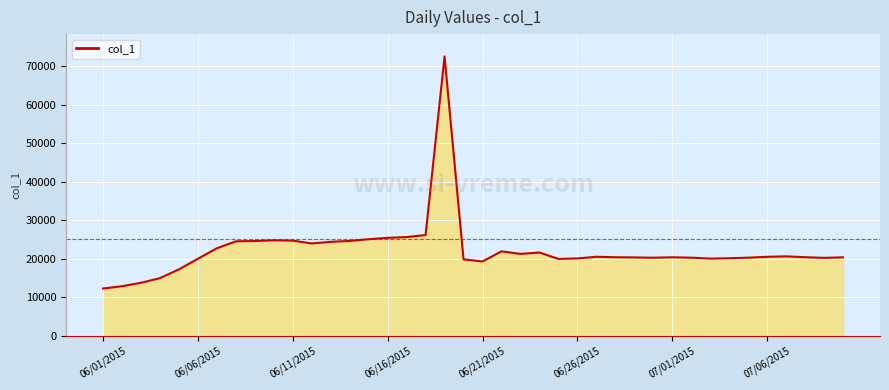

What is the smallest value displayed?

12231